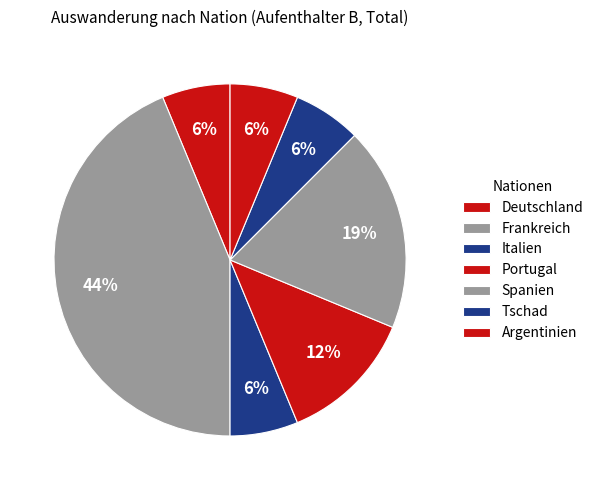

Count the number of slices in the pie.

7